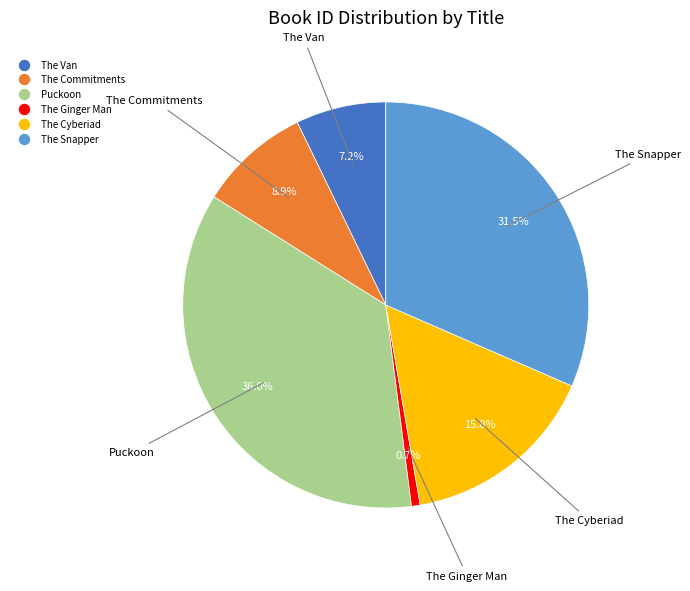

Which slice is the largest?

Puckoon